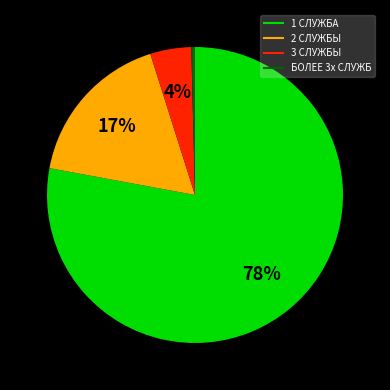

To the nearest percent, what is the average slice percentage?

25%